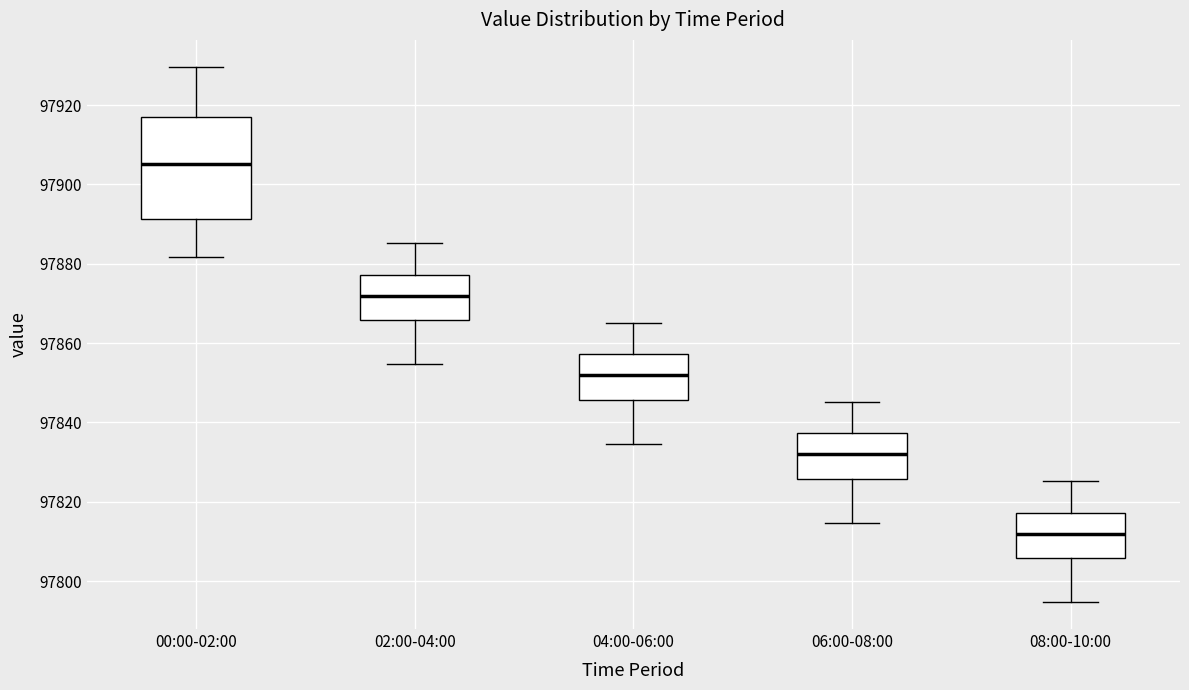

Reading left to right, read every box against the y-axis: the position of its median line, the range the box covers, and the ends of its whiskers. The values are not printed on the chart, so give them approximately, as read against the axis.

00:00-02:00: median 97906, box 97892 to 97918, whiskers 97882 to 97930
02:00-04:00: median 97872, box 97866 to 97878, whiskers 97854 to 97886
04:00-06:00: median 97852, box 97846 to 97858, whiskers 97834 to 97866
06:00-08:00: median 97832, box 97826 to 97838, whiskers 97814 to 97846
08:00-10:00: median 97812, box 97806 to 97818, whiskers 97794 to 97826